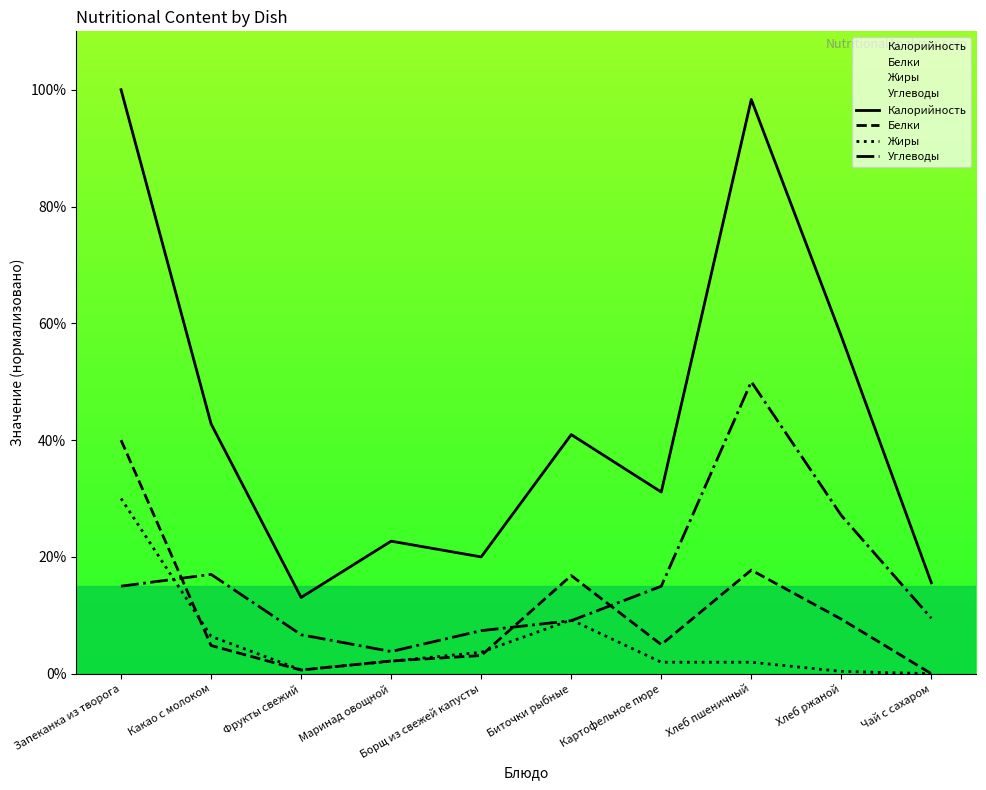

What is the sum of all Углеводы values?

160.5